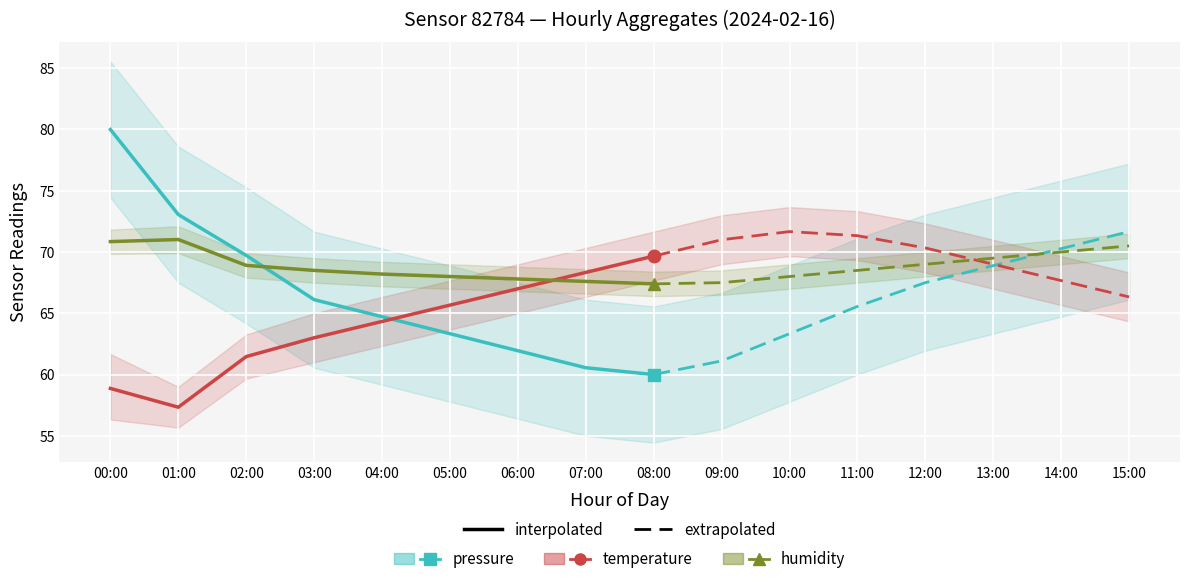

What are all the series names shown in the legend?

pressure, temperature, humidity